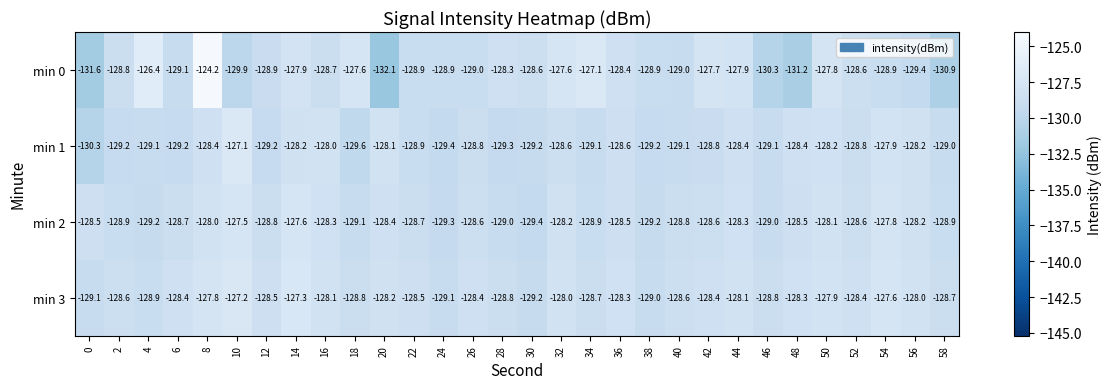

Between 16 and 22, which series saw the biggest shift?

min 1